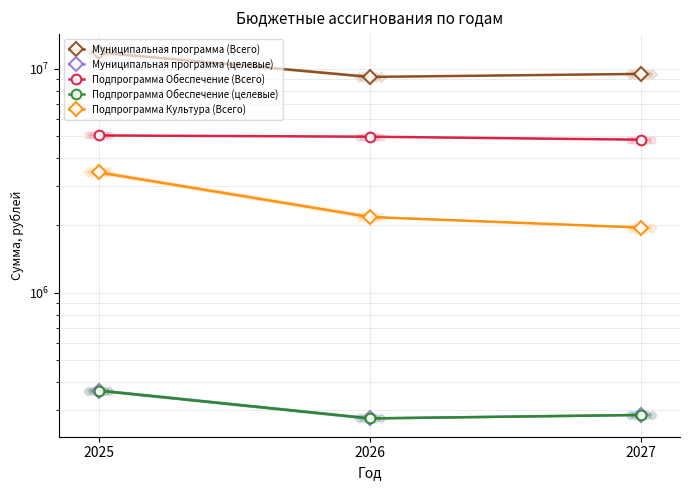

What is the difference between the Подпрограмма Обеспечение (Всего) values at 2026 and 2025?

64125.6